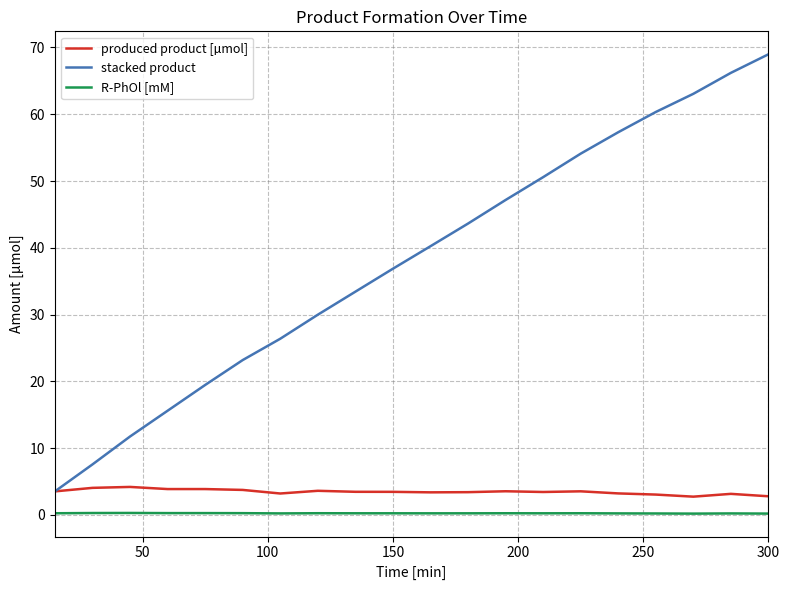

Which series has the largest total across all categories?

stacked product